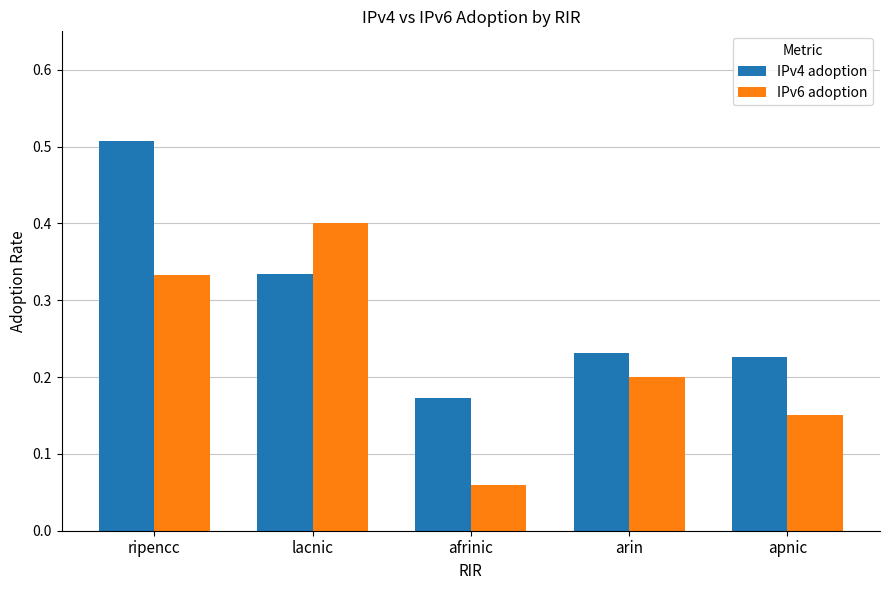

At which category is the sum across all series the highest?

ripencc